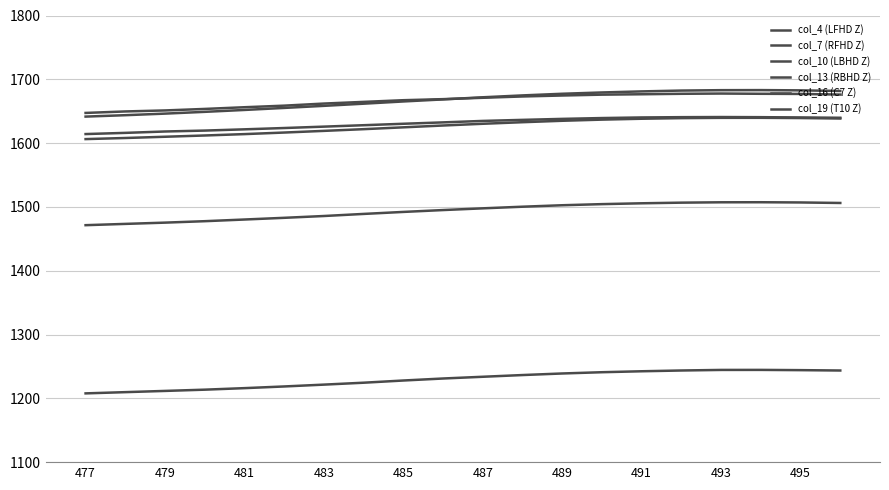

How many lines are shown in the chart?

6